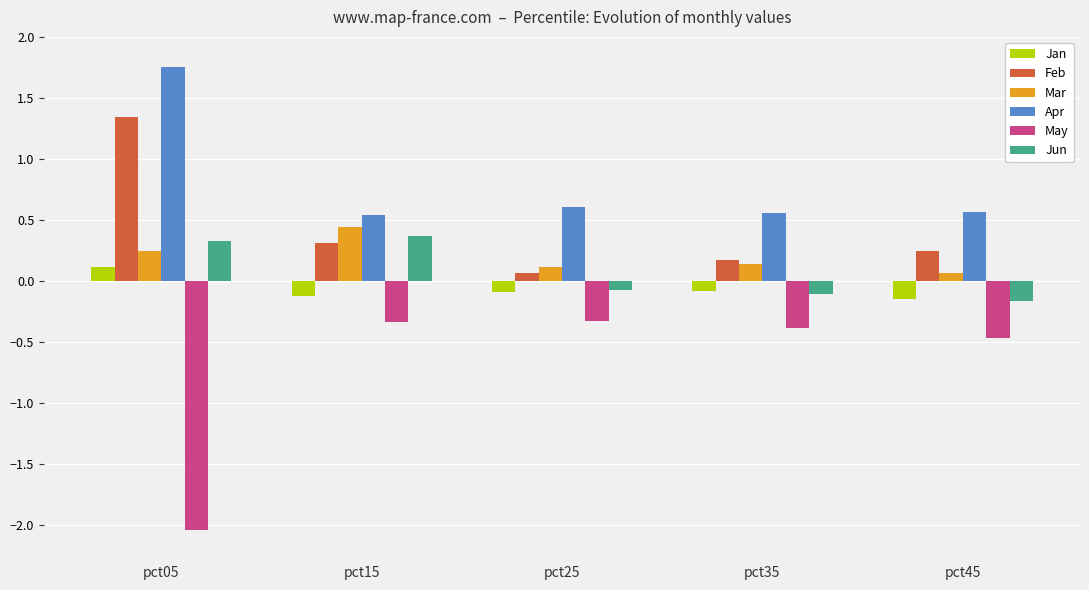

Which category has the lowest value in the Mar series?

pct45